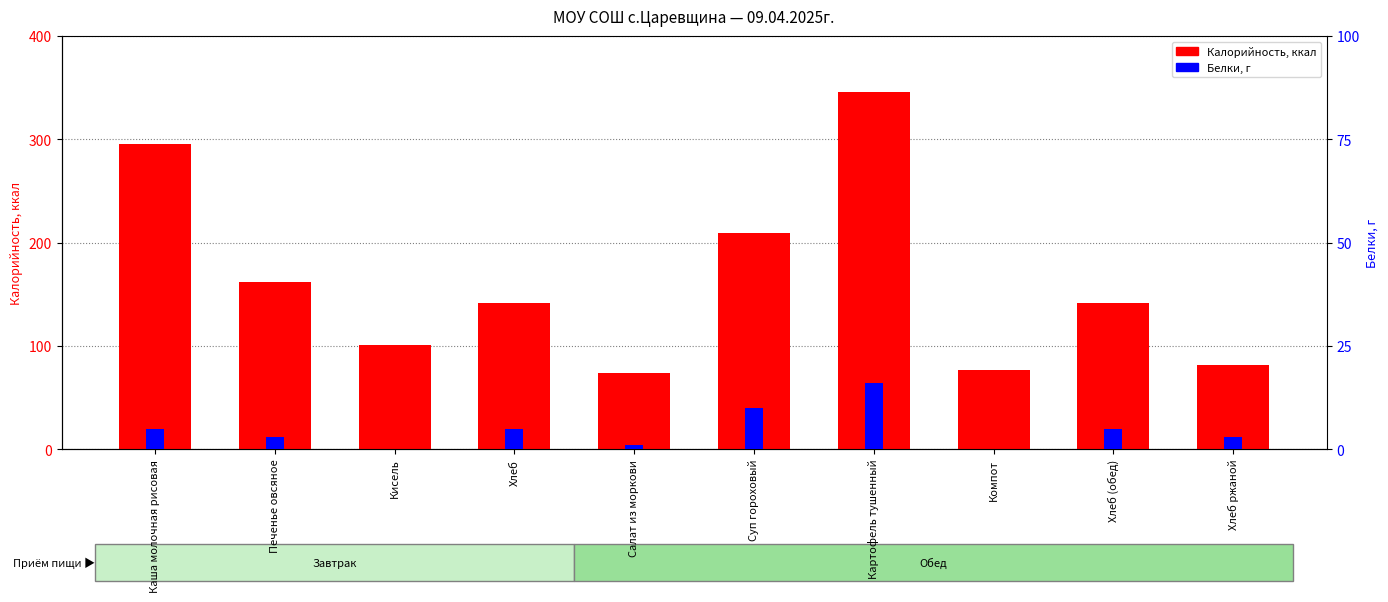

What are all the series names shown in the legend?

Калорийность, Белки